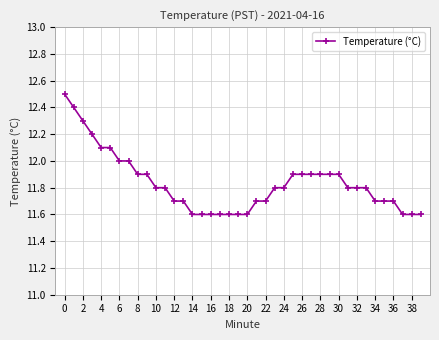

What is the sum of all values?

473.3